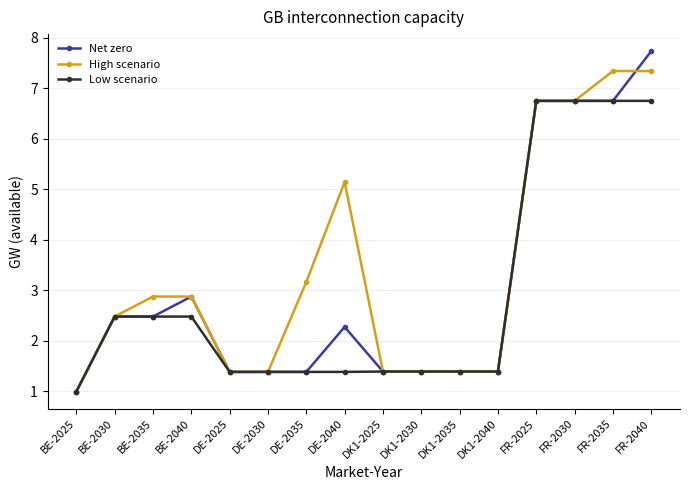

How many lines are shown in the chart?

3